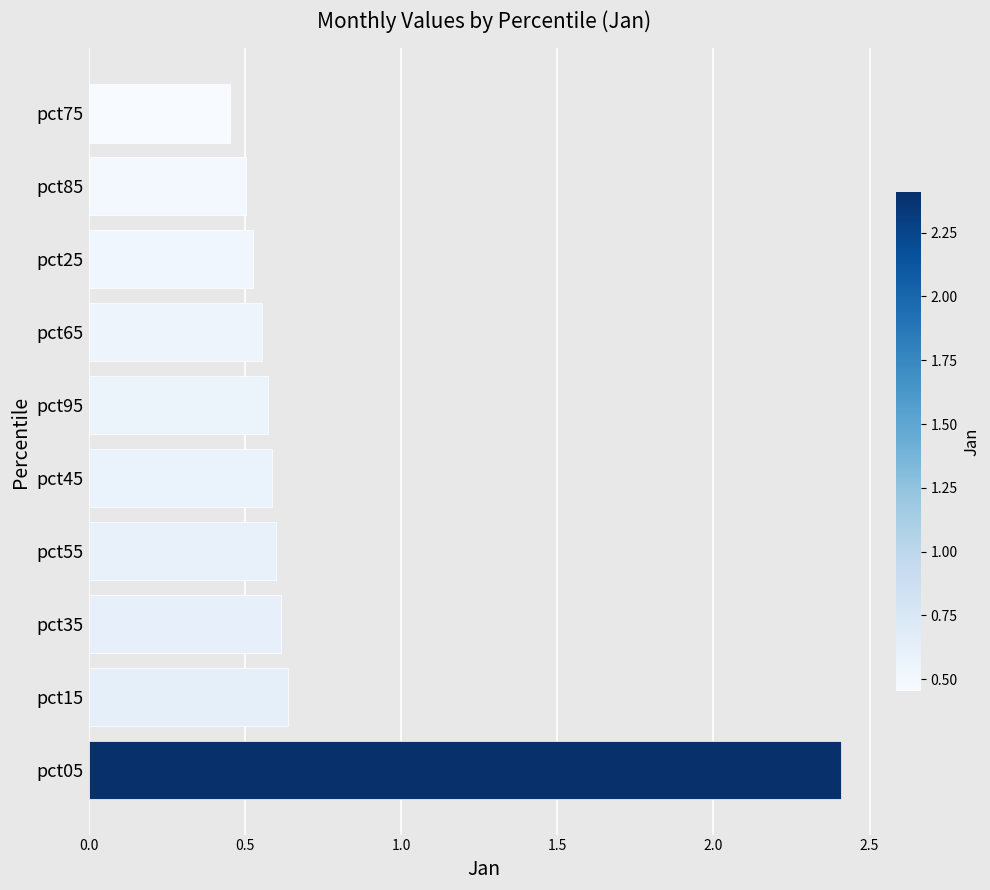

What is the difference between the maximum and minimum values?

2.0